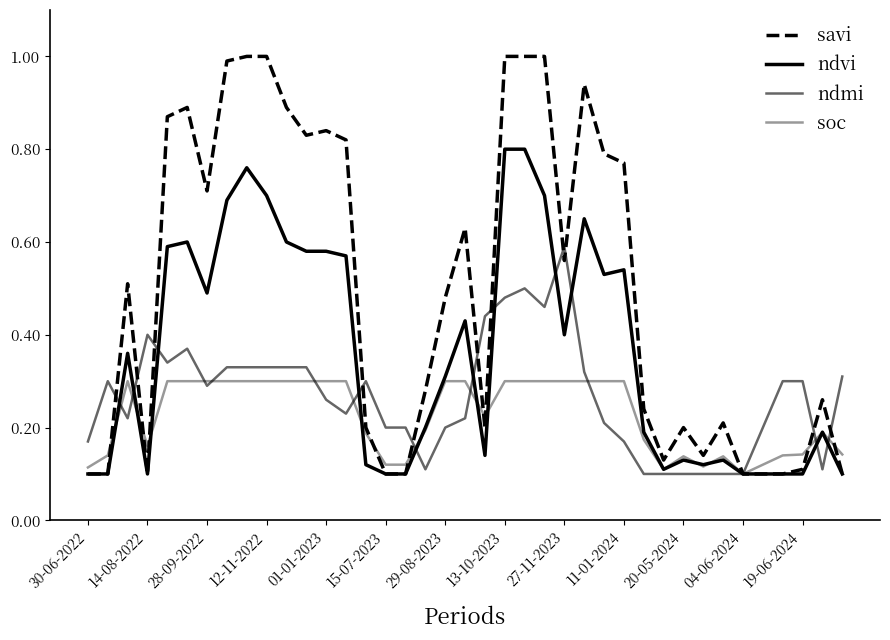

How many lines are shown in the chart?

4